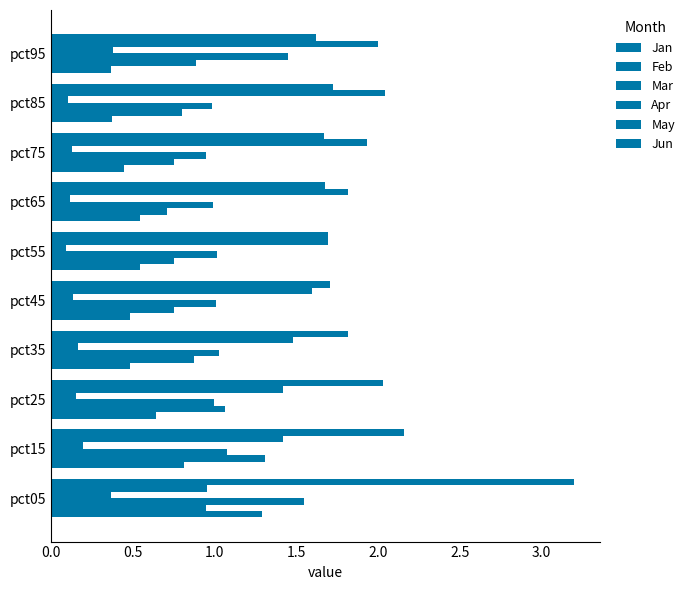

How many distinct data groups are displayed?

6